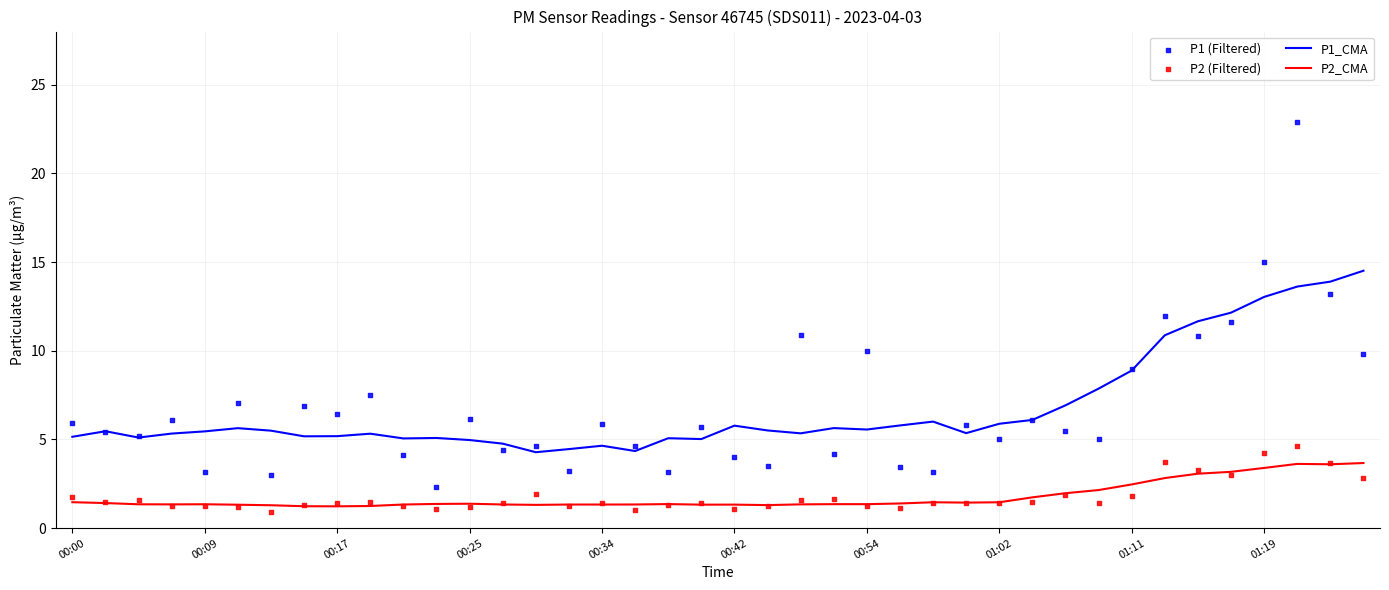

The value of P1_CMA at 00:42 is 1.6. True or false?

False